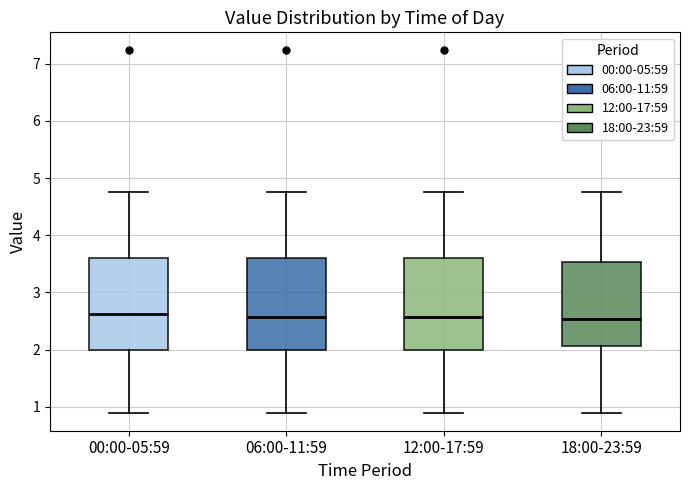

Reading left to right, transcribe this box plot: for each box, give where its median line is, the range the box spans, and where its two whiskers end, as read against the y-axis. The values are not printed on the chart, so give them approximately, as read against the axis.

00:00-05:59: median 2.6, box 2.0 to 3.6, whiskers 0.9 to 4.8
06:00-11:59: median 2.6, box 2.0 to 3.6, whiskers 0.9 to 4.8
12:00-17:59: median 2.6, box 2.0 to 3.6, whiskers 0.9 to 4.8
18:00-23:59: median 2.5, box 2.1 to 3.5, whiskers 0.9 to 4.8